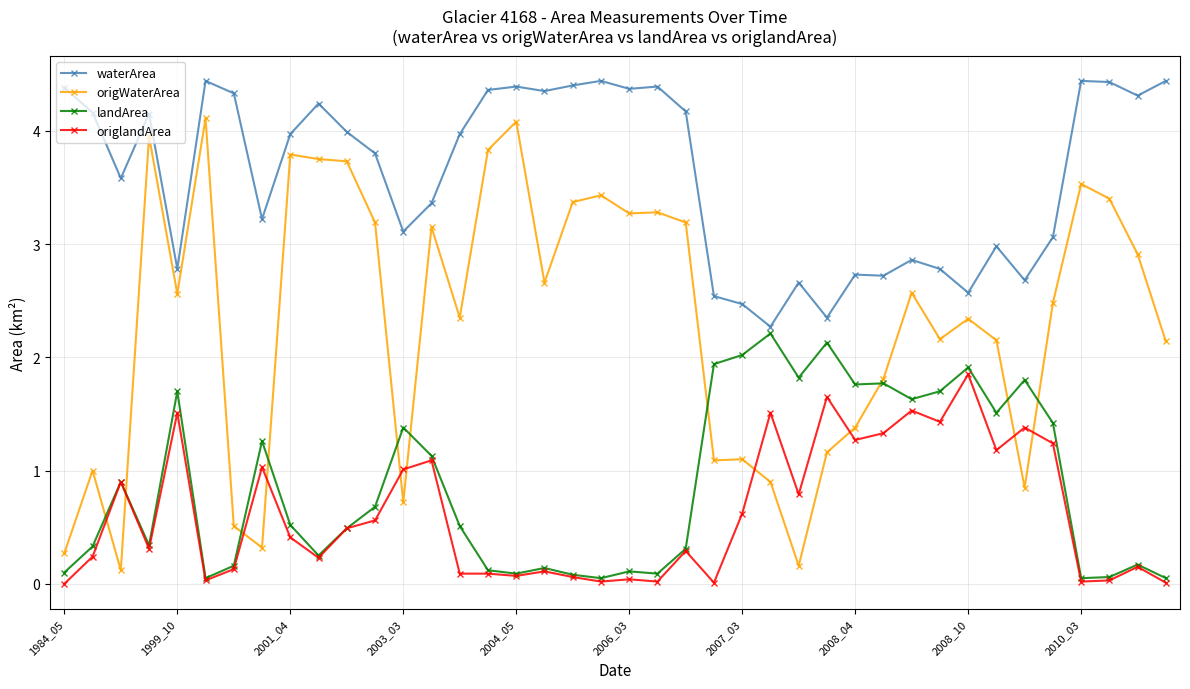

What is the greatest value displayed?

4.4